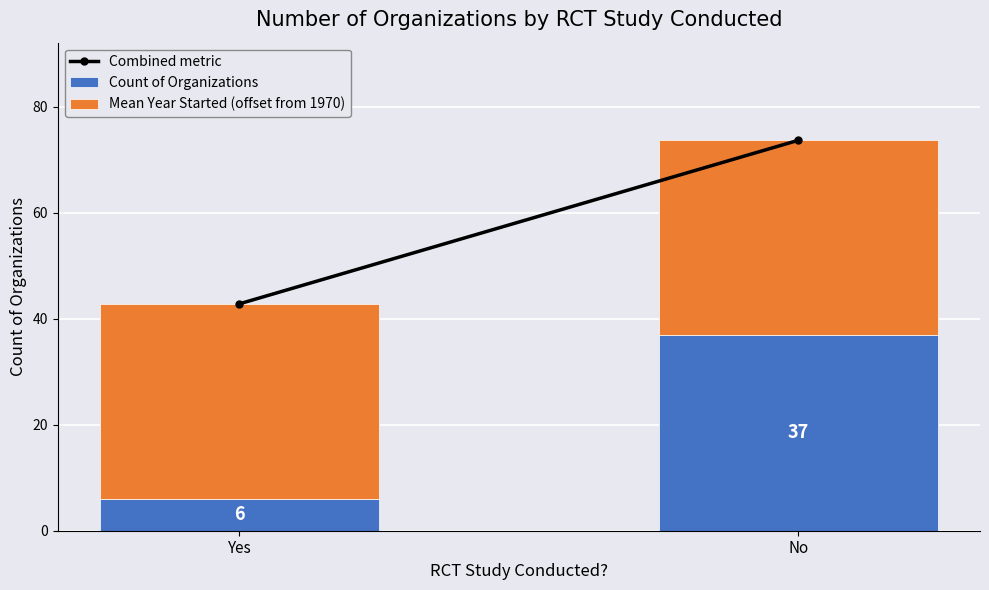

Rank the categories by Count of Organizations value from lowest to highest.

Yes, No